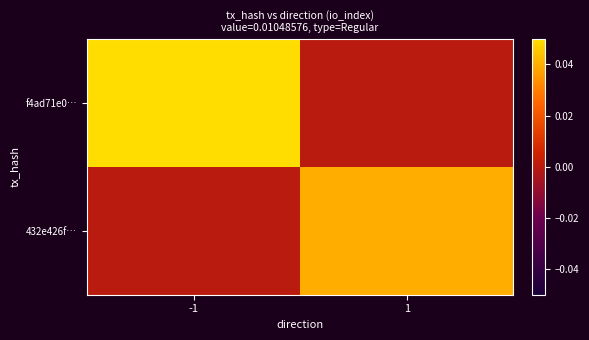

At which category is the sum across all series the highest?

-1